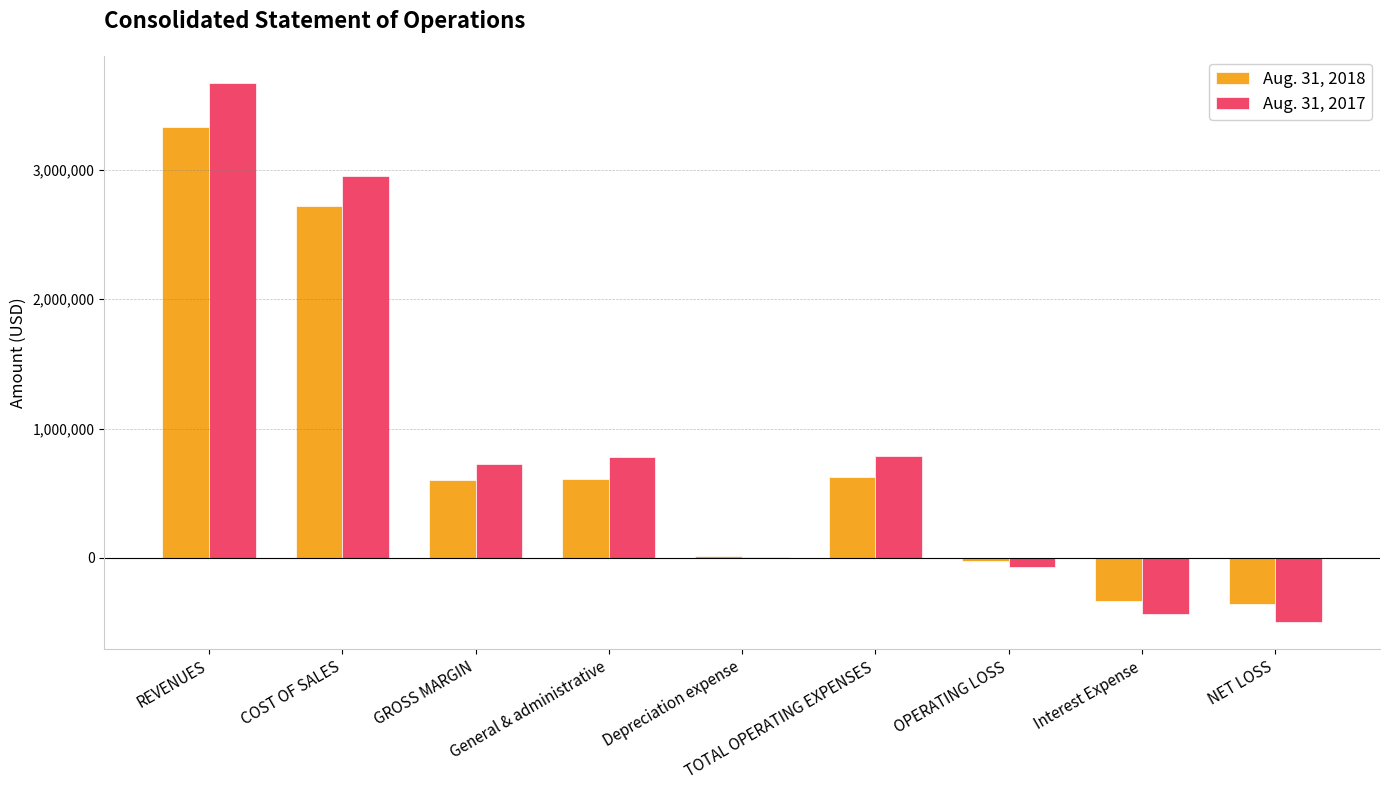

How many data points does each series have?

9